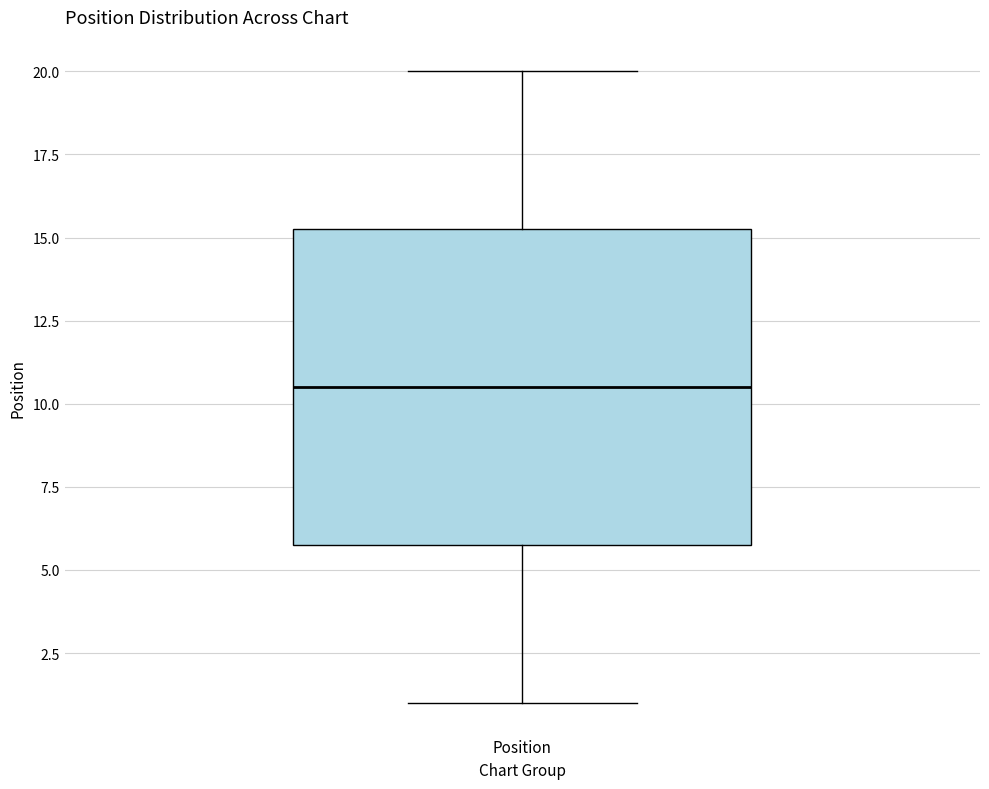

Where is the lower edge of the box for Position on the y-axis? The values are not printed on the chart, so give them approximately, as read against the axis.

6.0